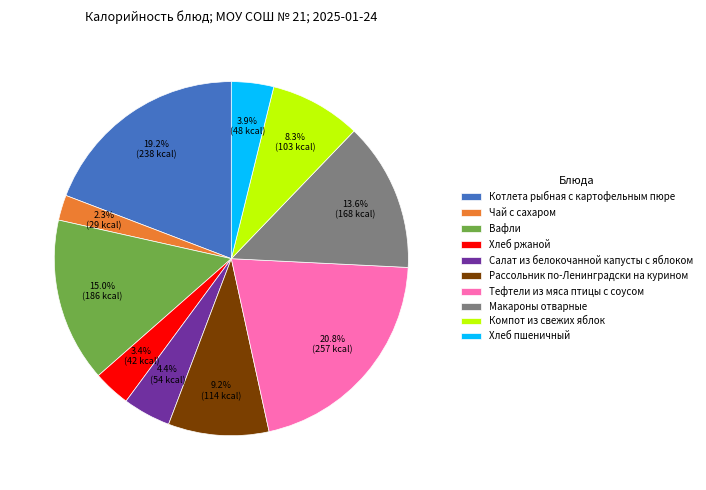

What percentage is the Рассольник по-Ленинградски на курином slice, to the nearest percent?

9%